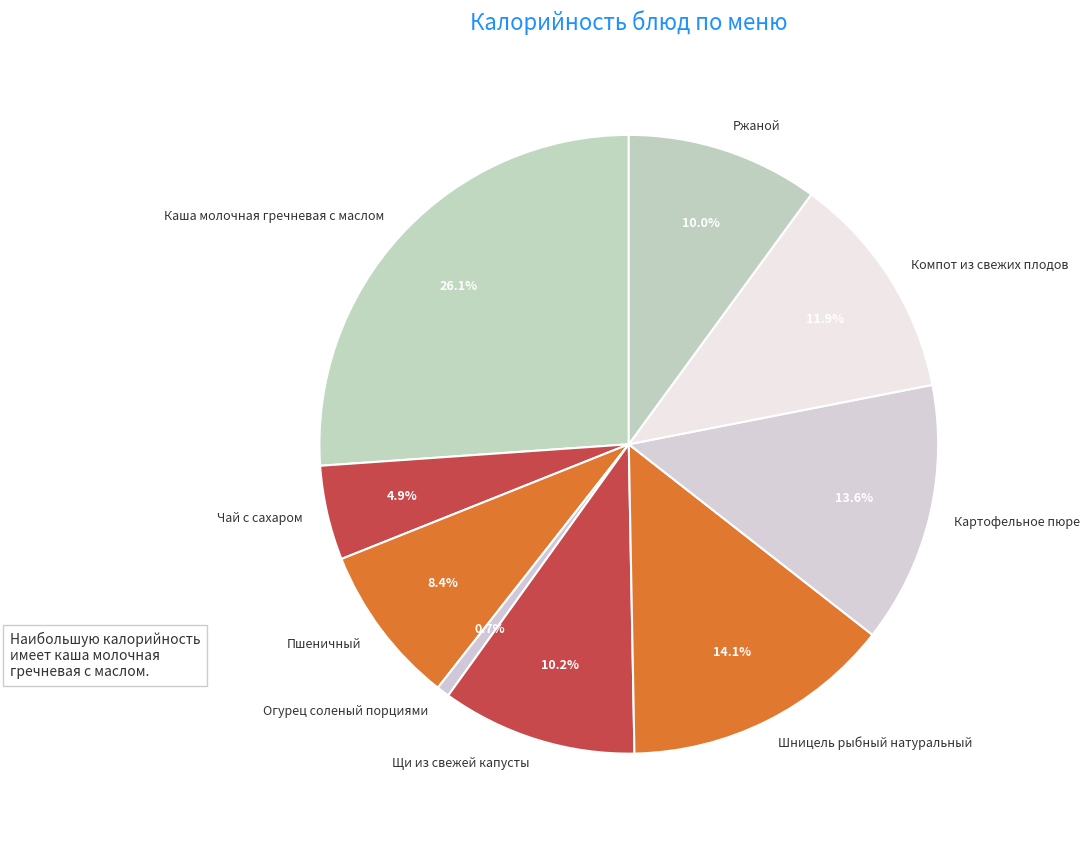

To the nearest percent, what is the combined percentage of Огурец соленый порциями and Компот из свежих плодов?

13%